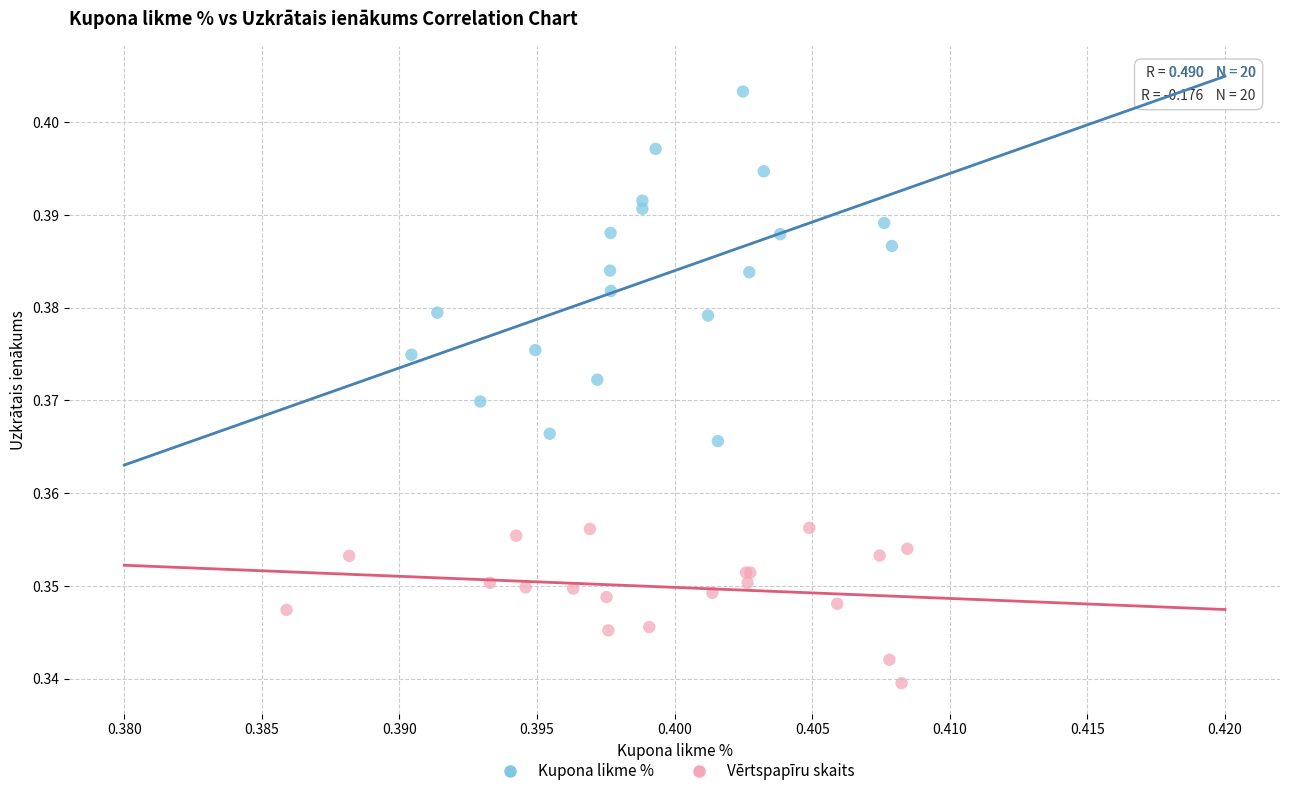

Which series reaches the minimum Y coordinate?

Vērtspapīru skaits